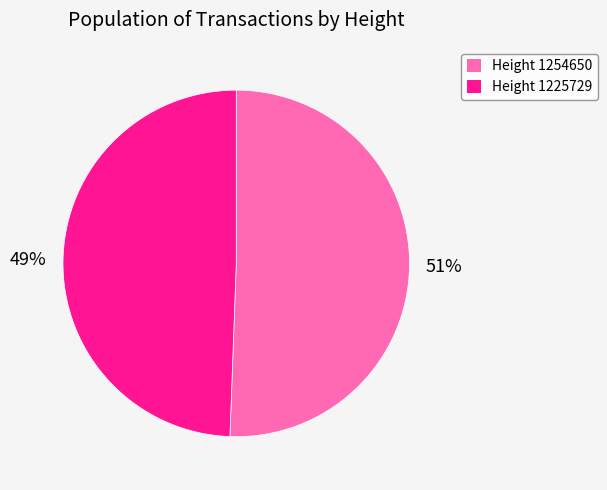

The Height 1225729 slice represents 64% of the pie. True or false?

False